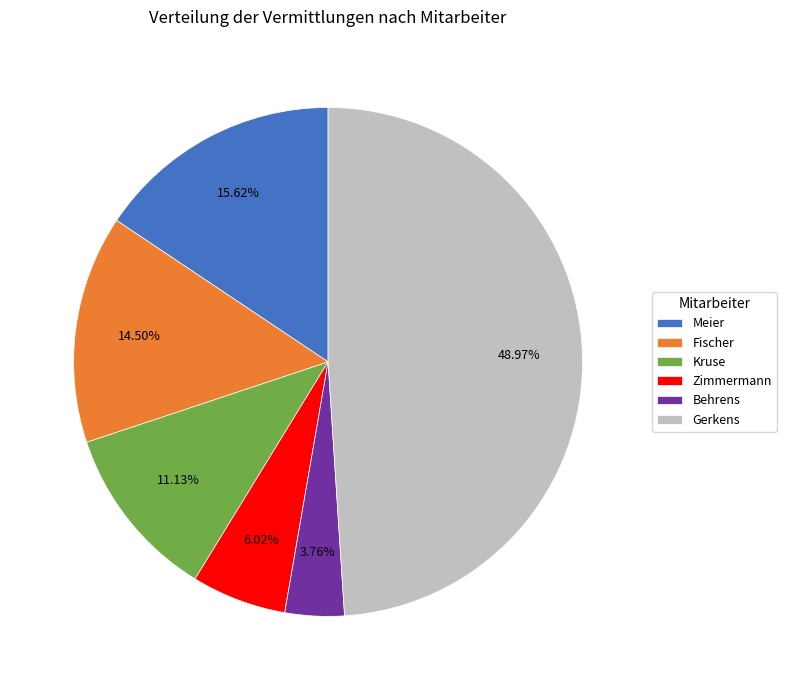

Does Behrens represent more than half of the total?

No